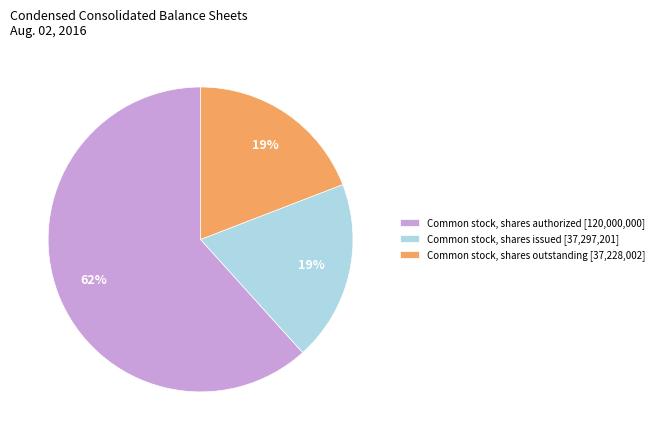

How many segments does this pie chart have?

3